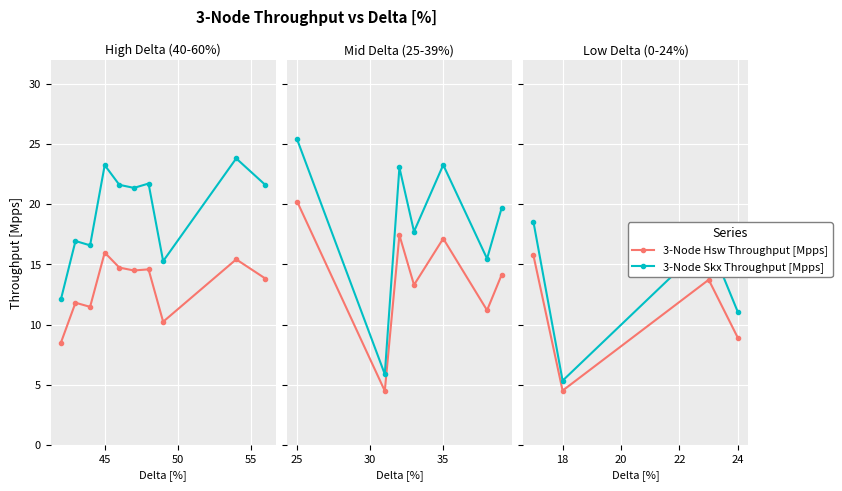

What is the smallest value displayed?

4.5